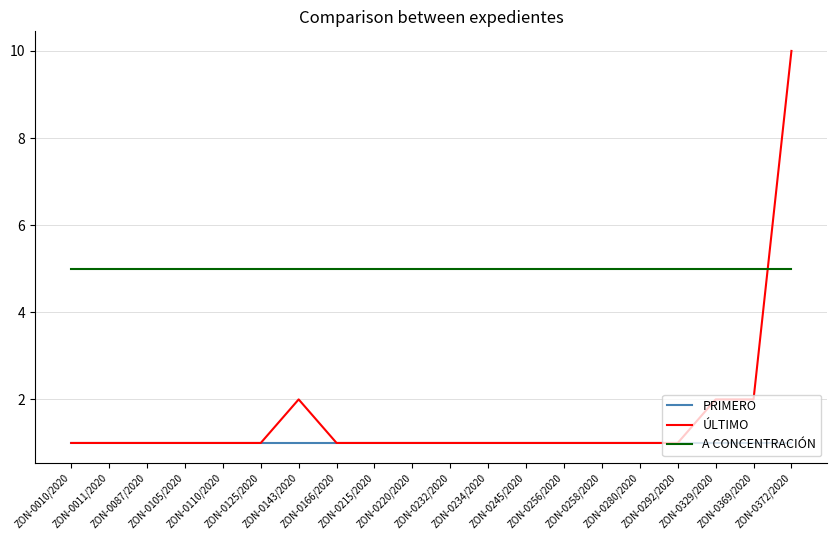

What is the total value across all series at ZON-0369/2020?

8